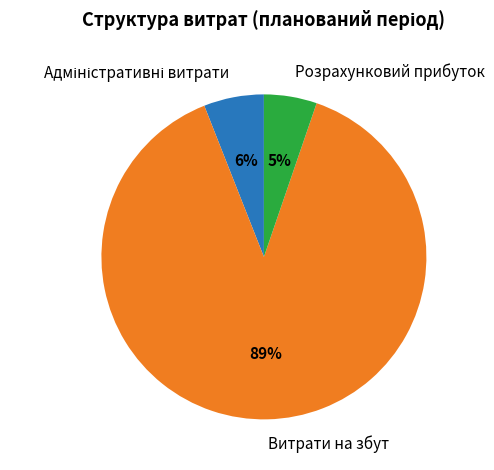

Combined, do Розрахунковий прибуток and Витрати на збут account for over 50%?

Yes